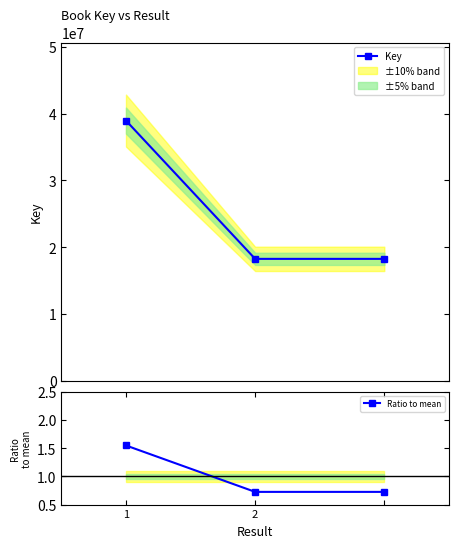

How many lines are shown in the chart?

2